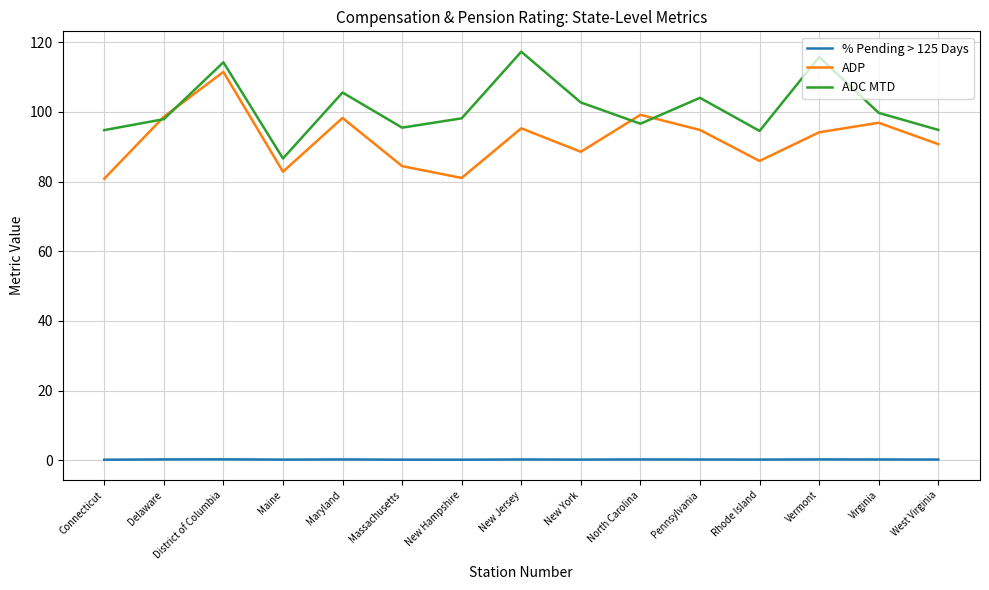

What is the spread (max minus min) of values at Maine?

86.4